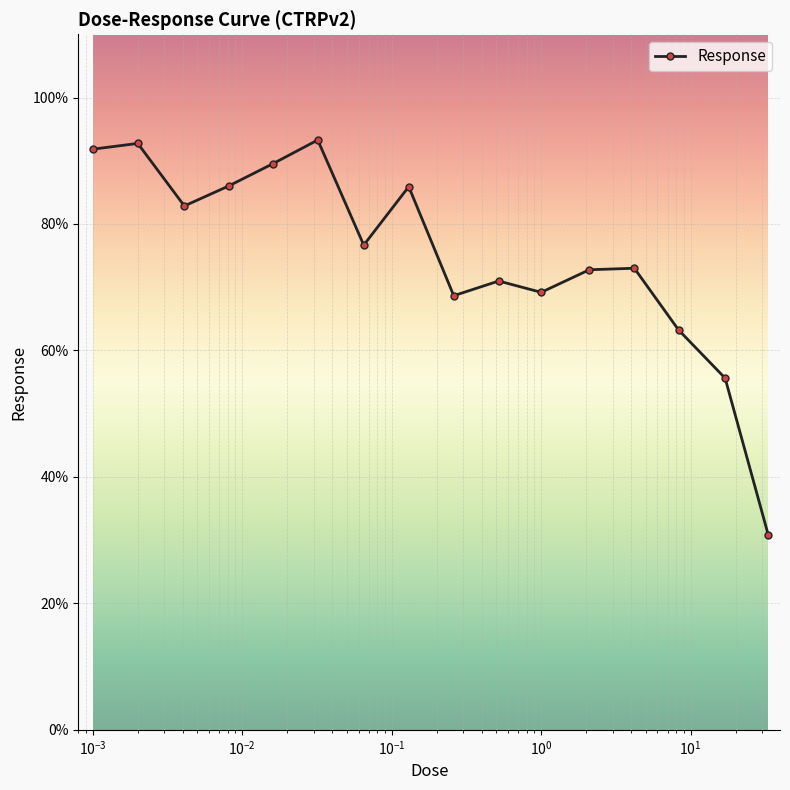

What is the value of the 9th point from the left?

68.7